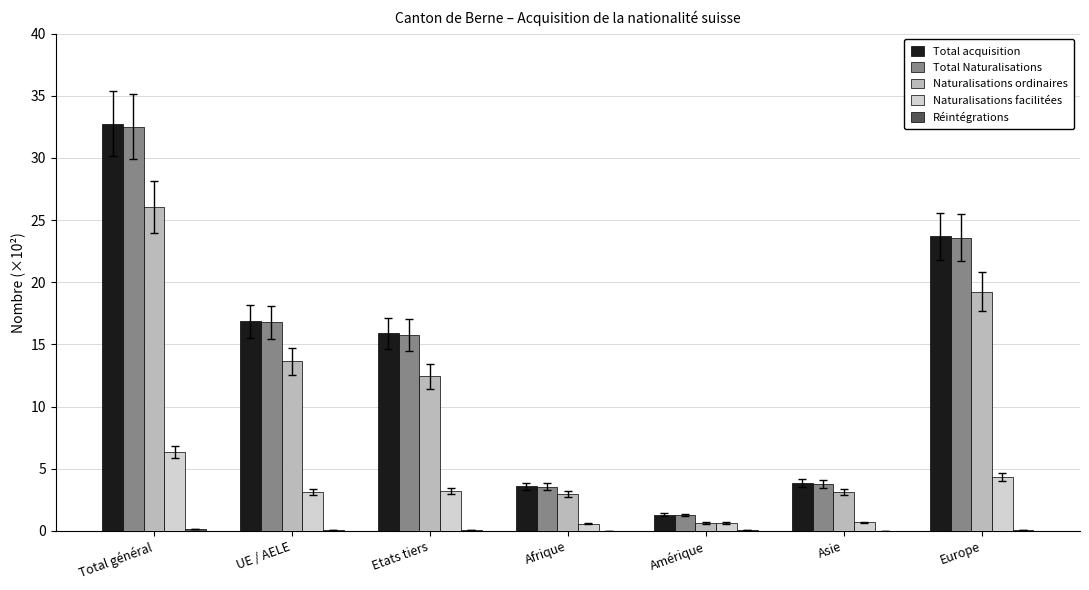

Which category has the highest value across all series?

Total général